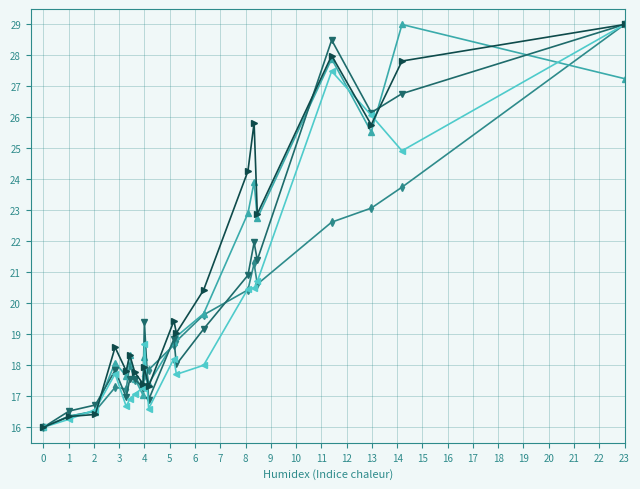

Is this an area chart (filled region under the line)?

No